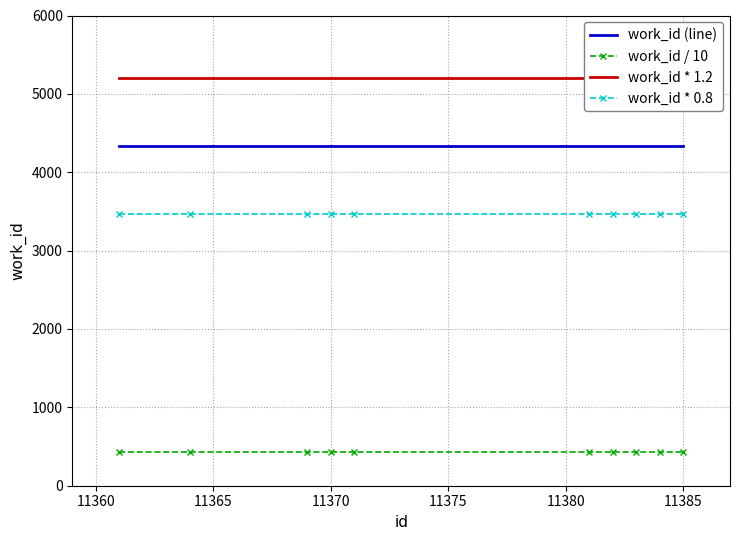

What is the smallest value displayed?

433.9